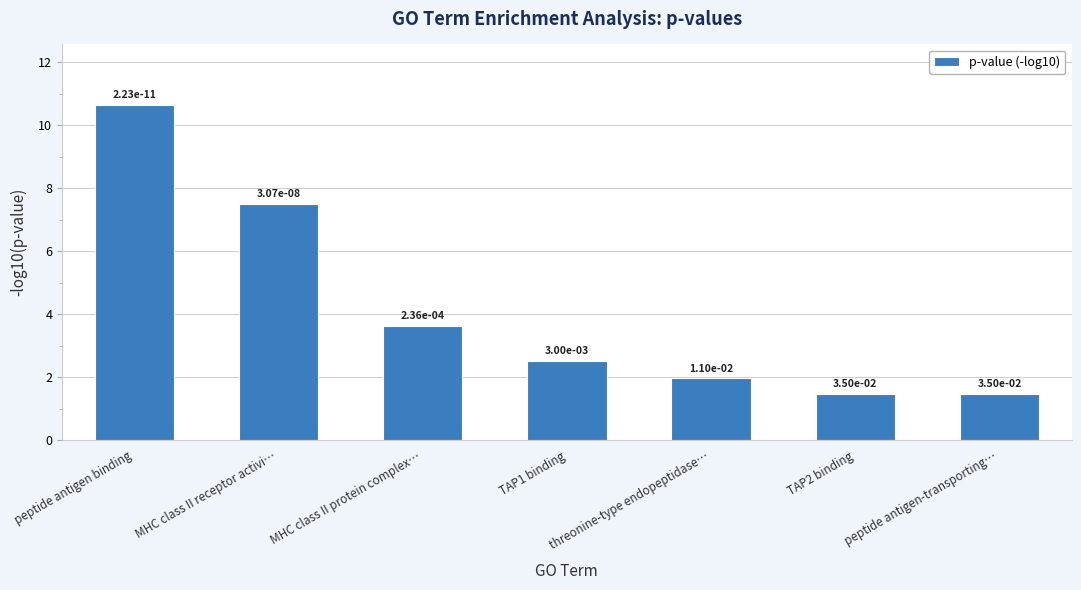

Which has a higher value, threonine-type endopeptidase… or TAP2 binding?

threonine-type endopeptidase…